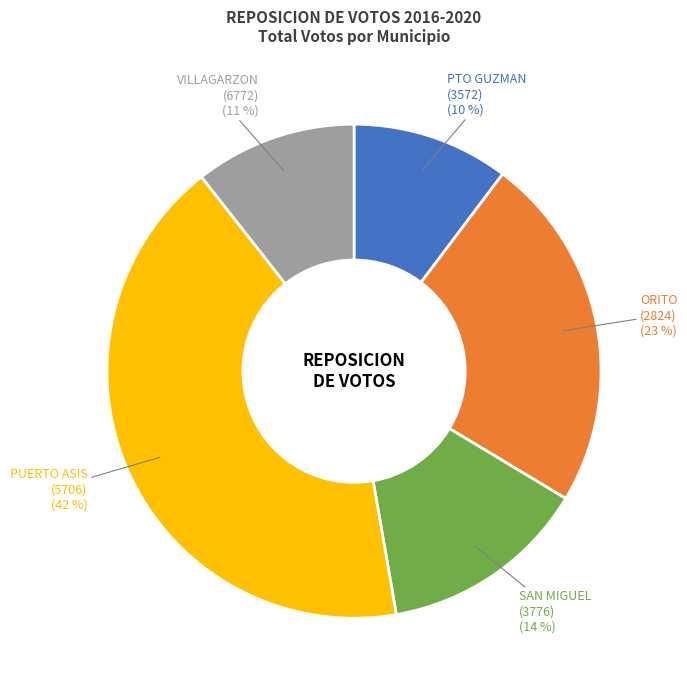

To the nearest percent, what is the average slice percentage?

20%